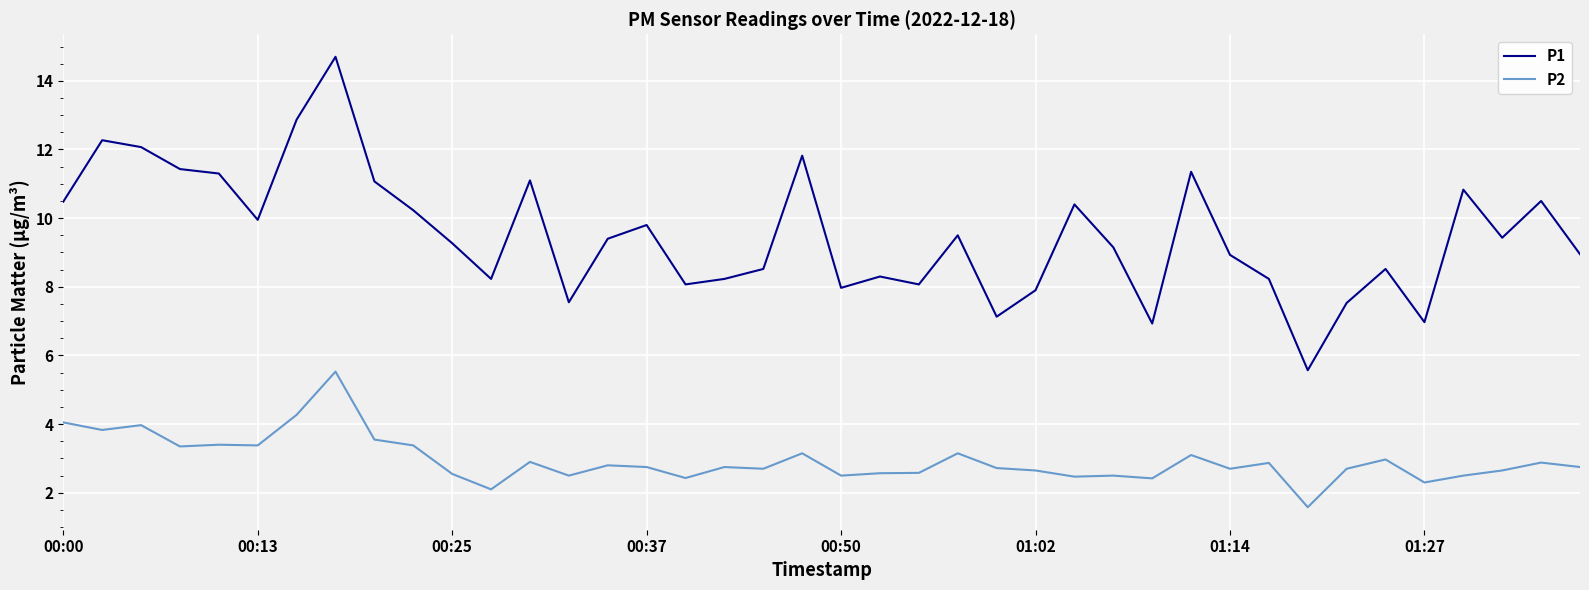

Which series has the largest total across all categories?

P1